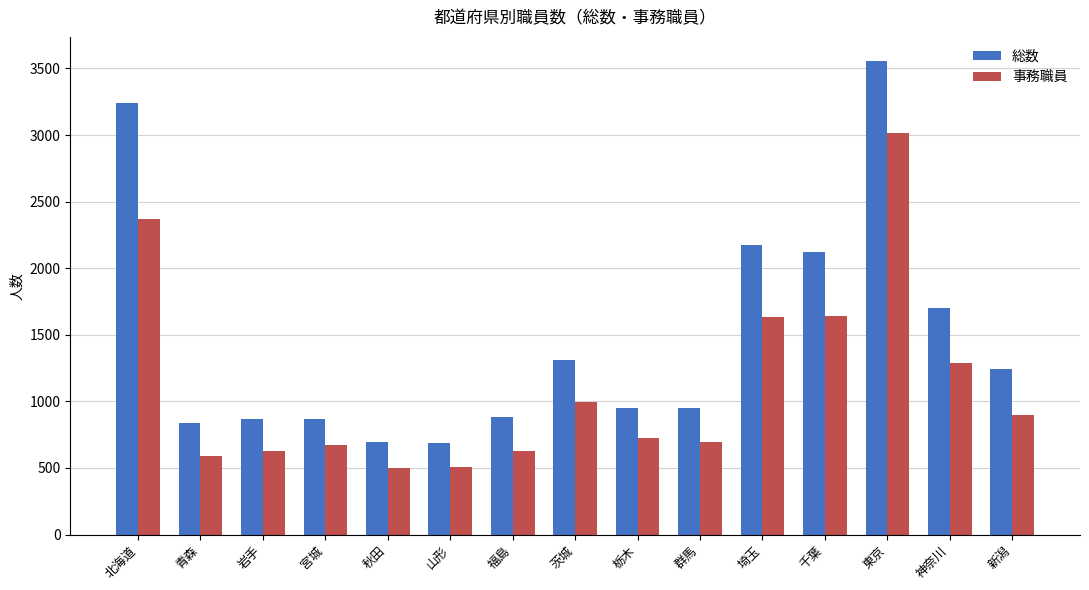

How many data points does each series have?

15